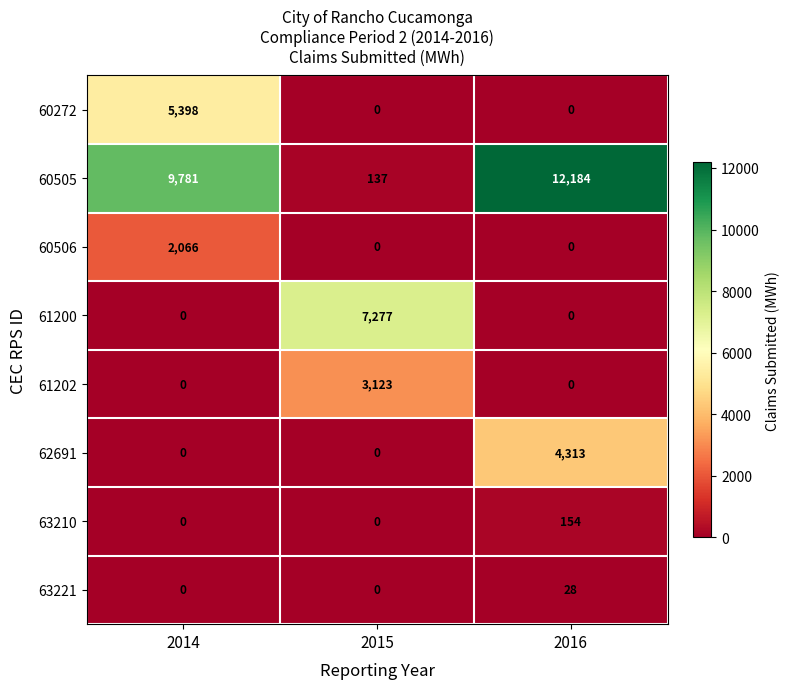

How many data points does each series have?

3